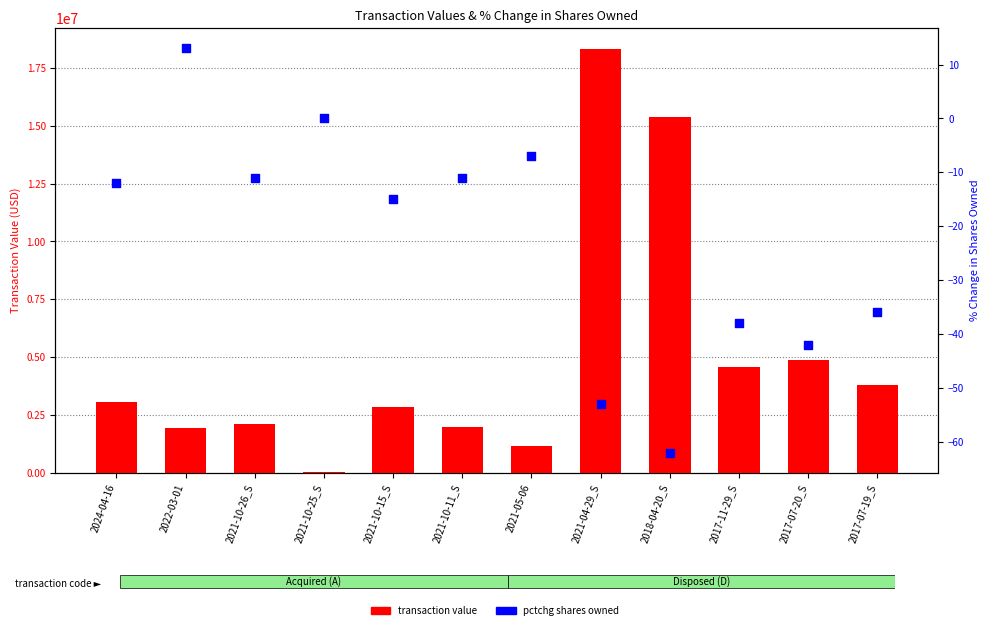

Which series has the largest total across all categories?

transaction value